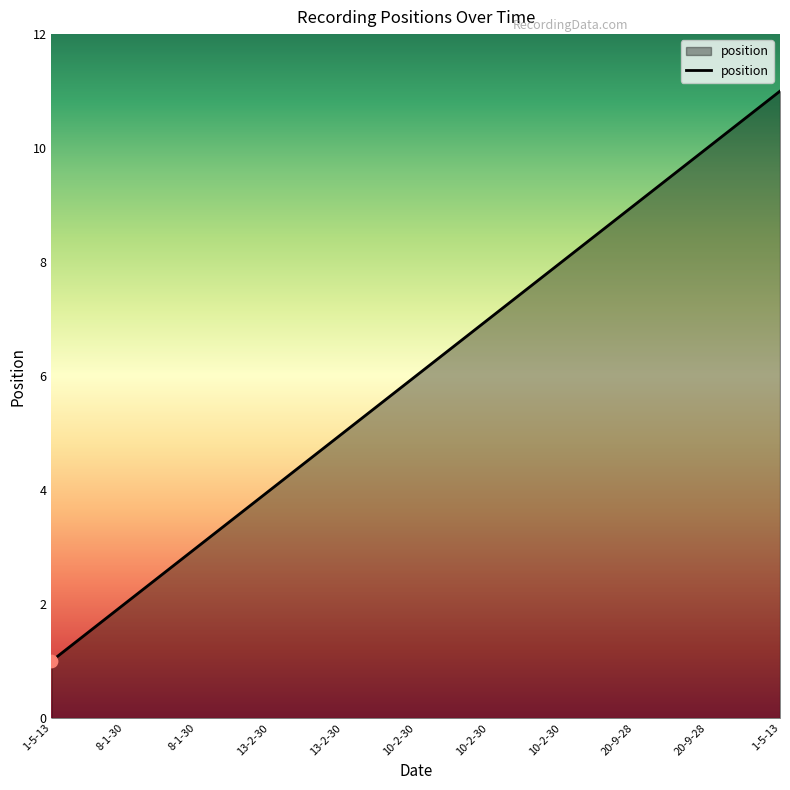

What is the change in value from 10-2-30 to 20-9-28?

+1